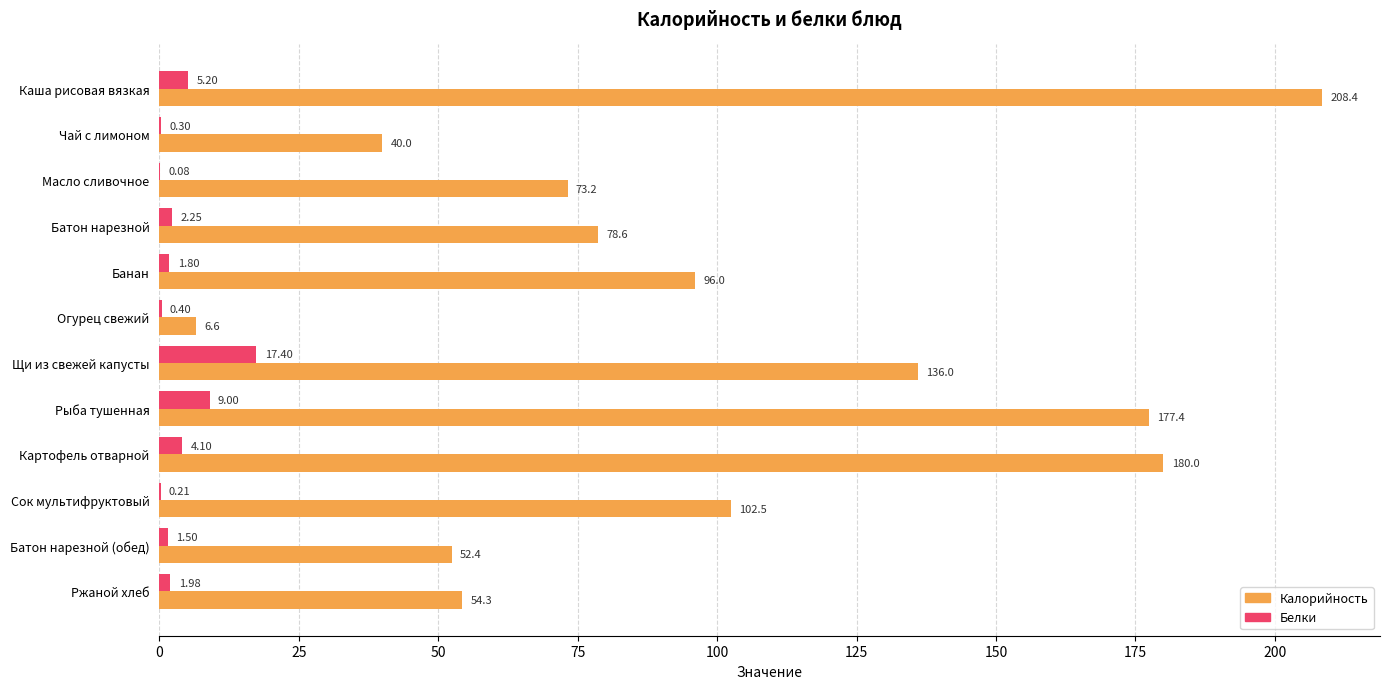

Which series has the largest total across all categories?

Калорийность